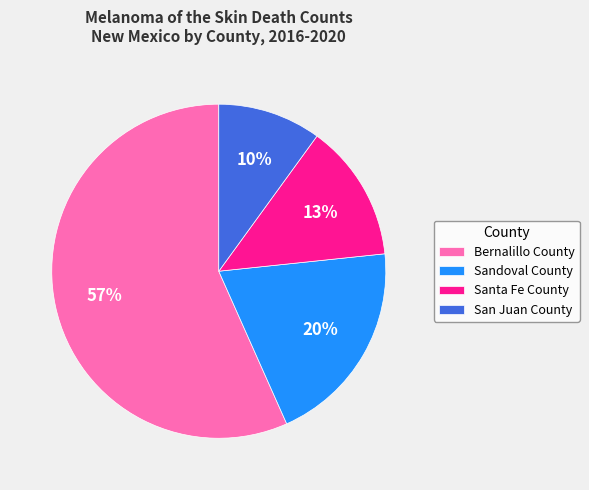

What is the smallest slice in the pie chart?

San Juan County